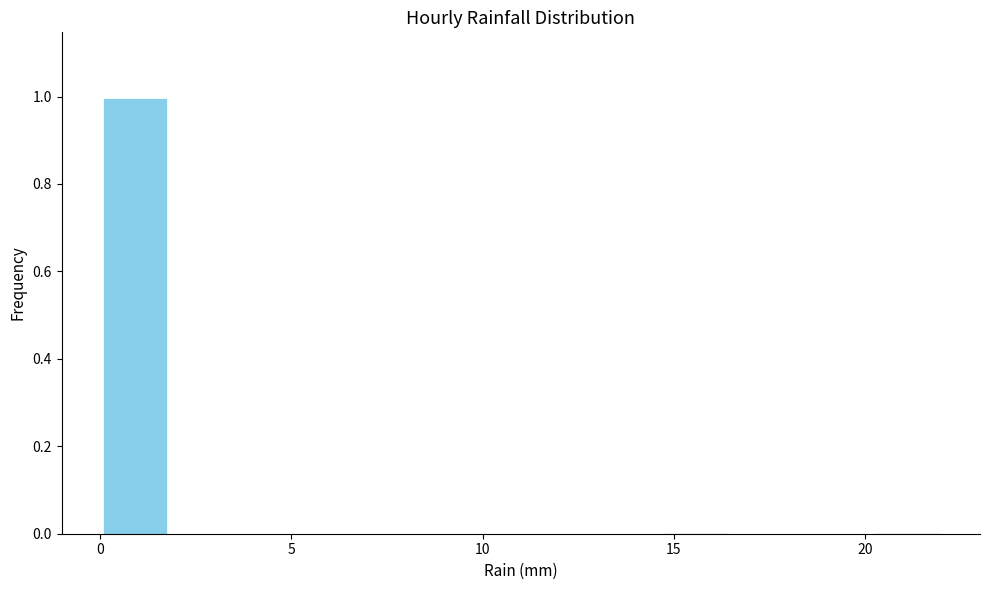

Read against the x-axis, roughly where is the centre of the tallest bar?

1.0